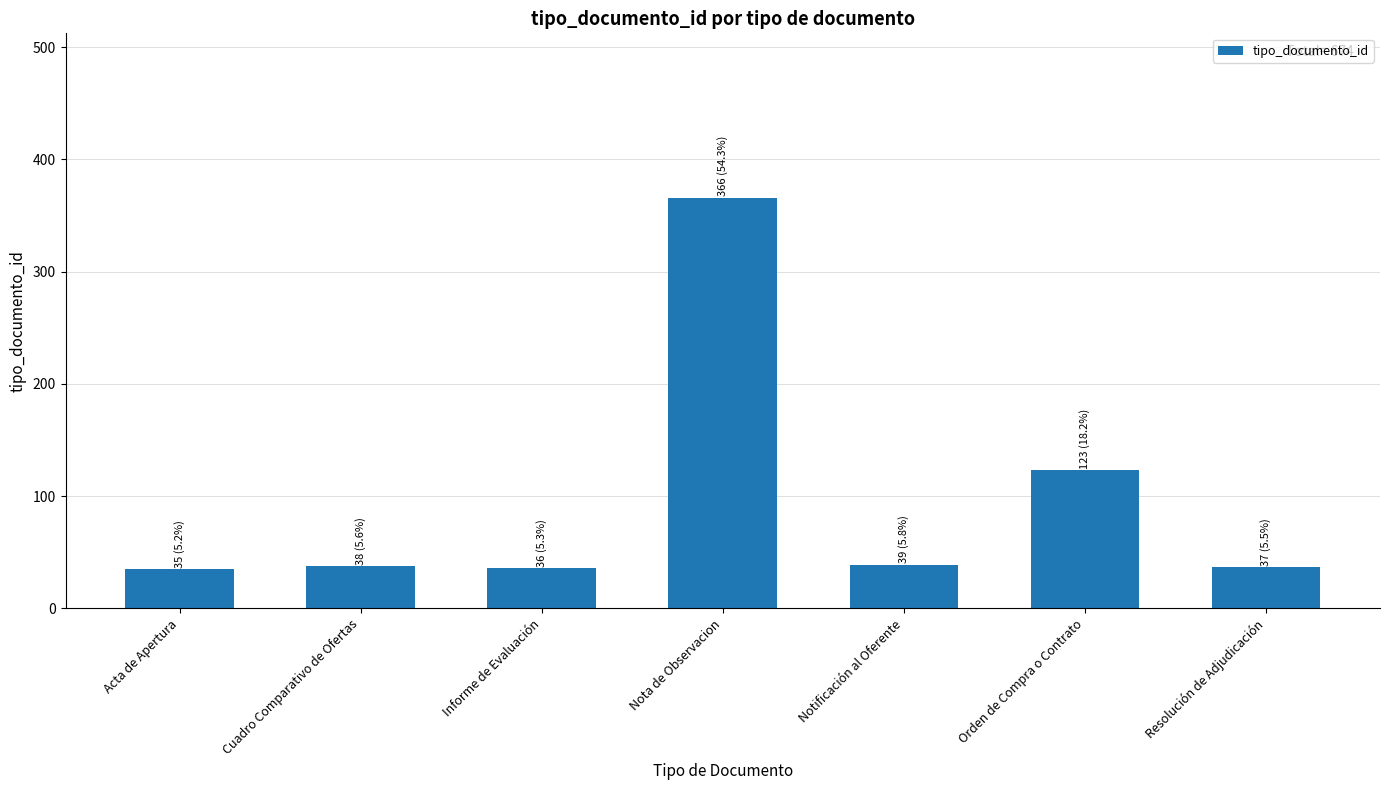

The chart shows a value of 65 at Resolución de Adjudicación. True or false?

False